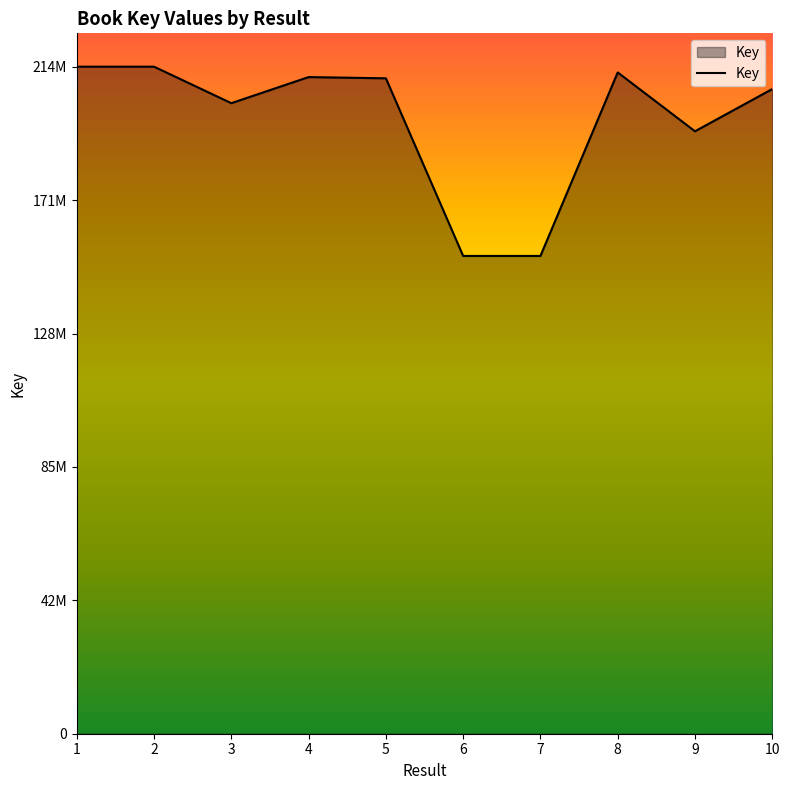

What is the change in value from 5 to 7?

-57117284